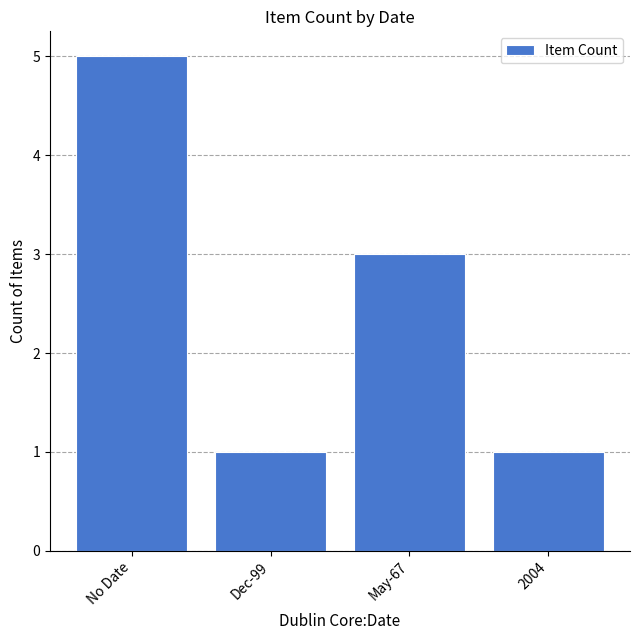

What is the difference between the second highest and minimum values?

2